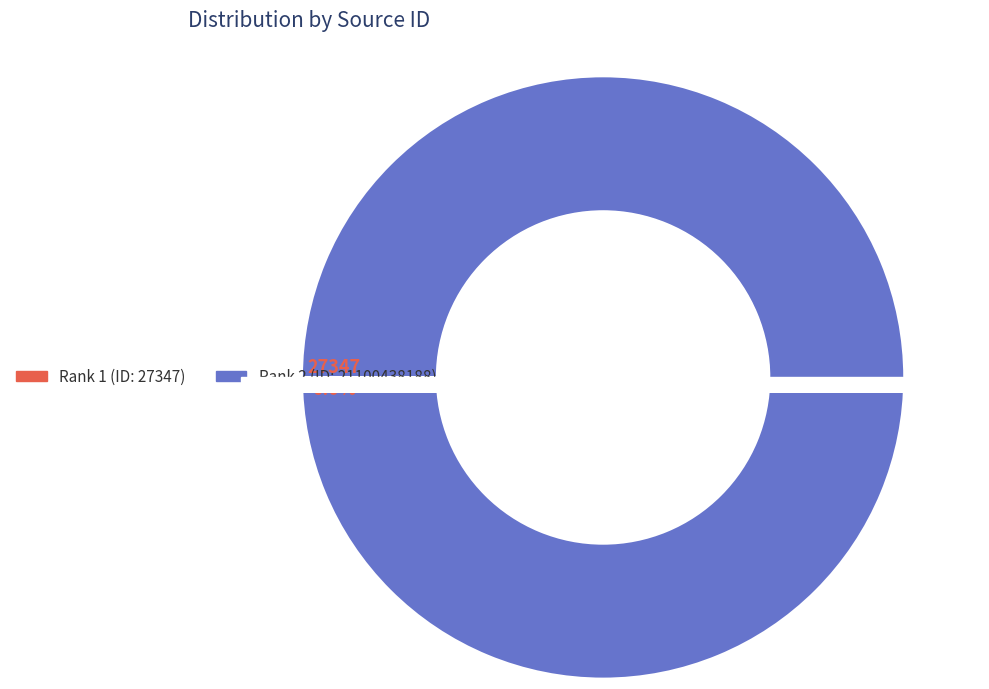

Which slice is the largest?

2